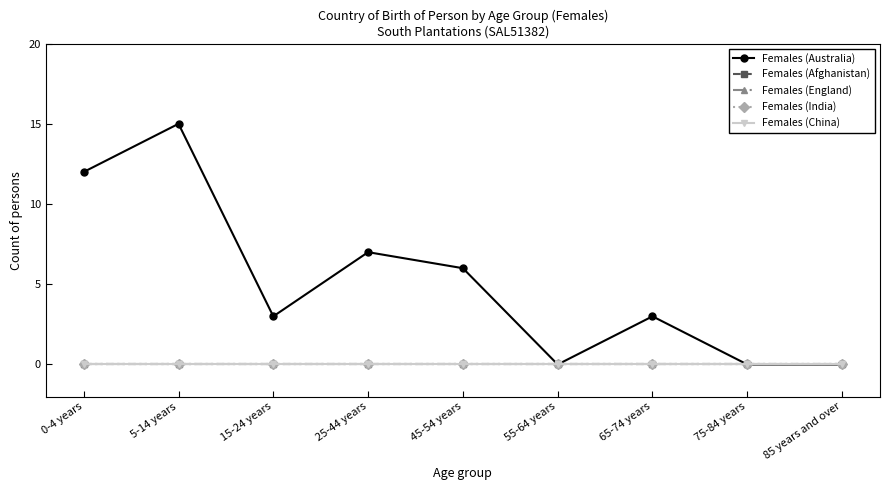

What is the difference between the Females (Australia) values at 0-4 years and 45-54 years?

6